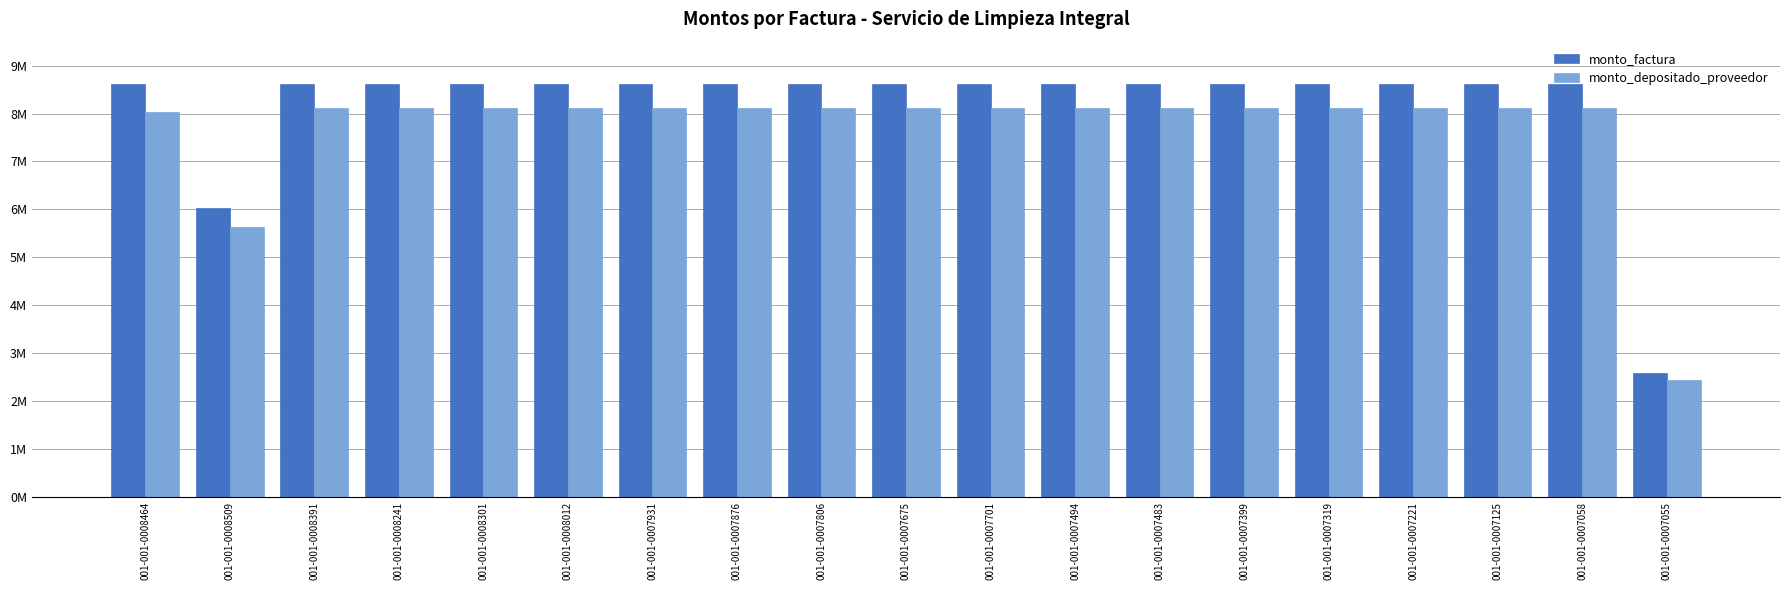

Does the chart contain stacked bars?

No